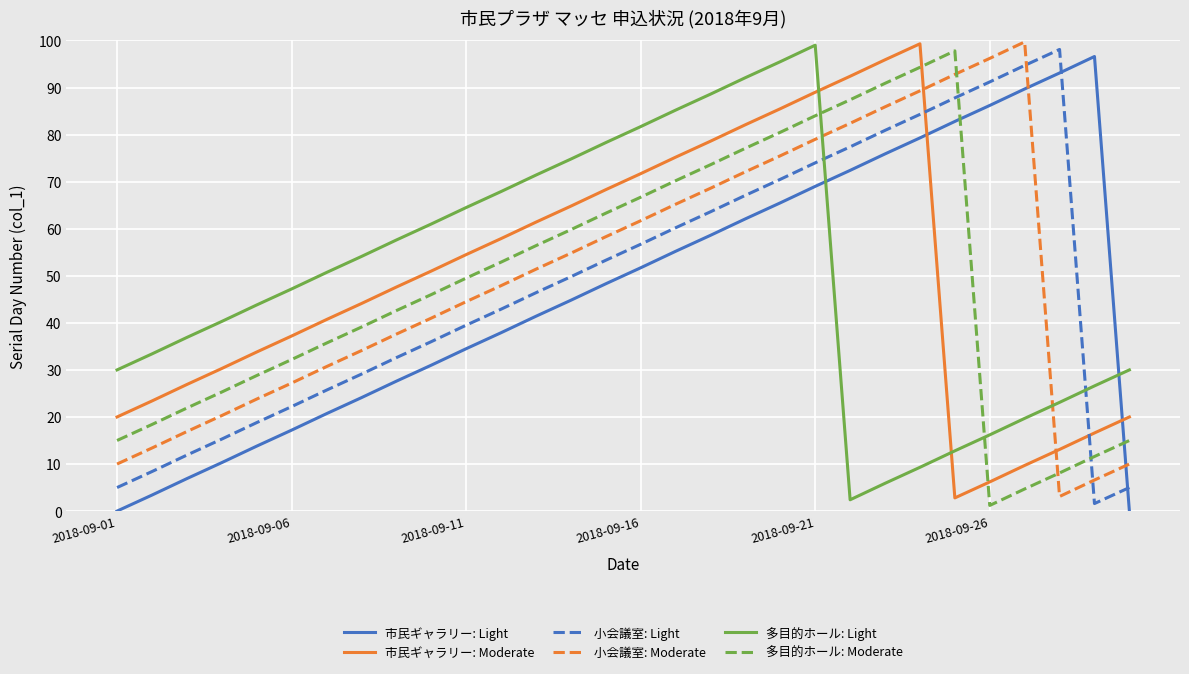

What is the sum of all 小会議室: Light values?

1450.0